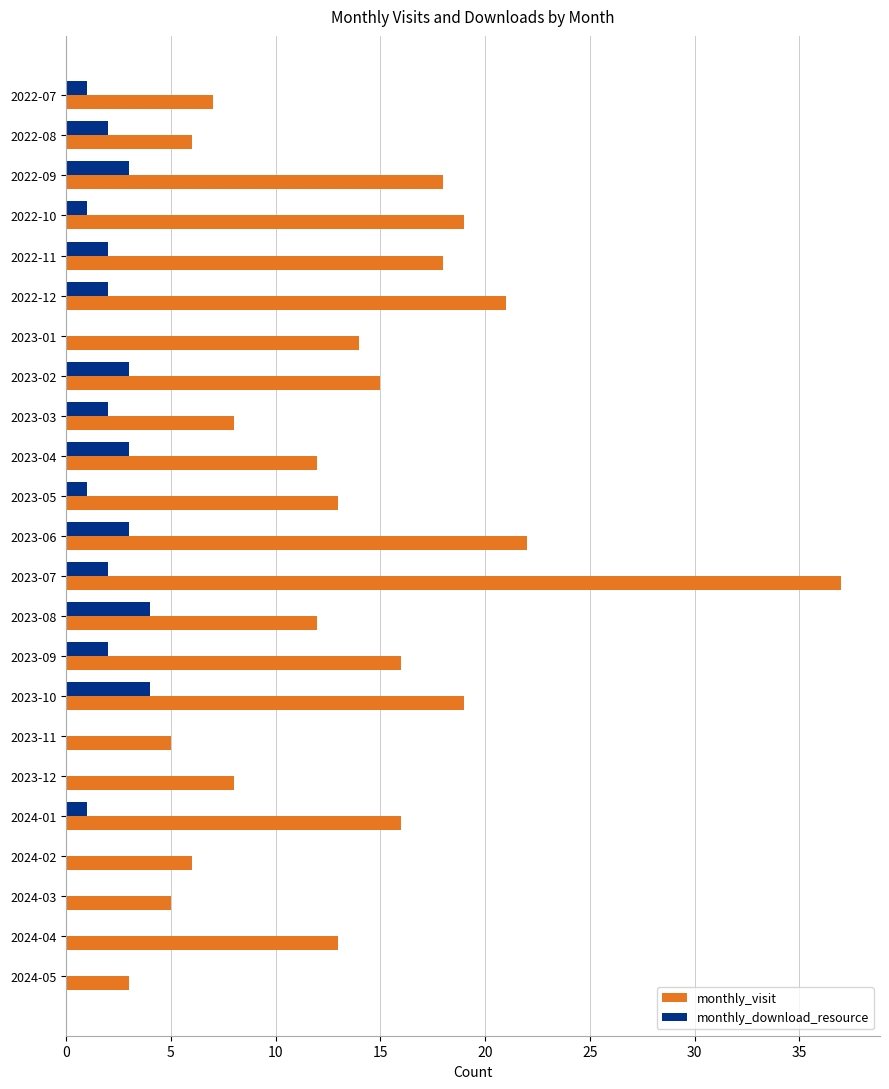

What is the sum of all monthly_visit values?

313